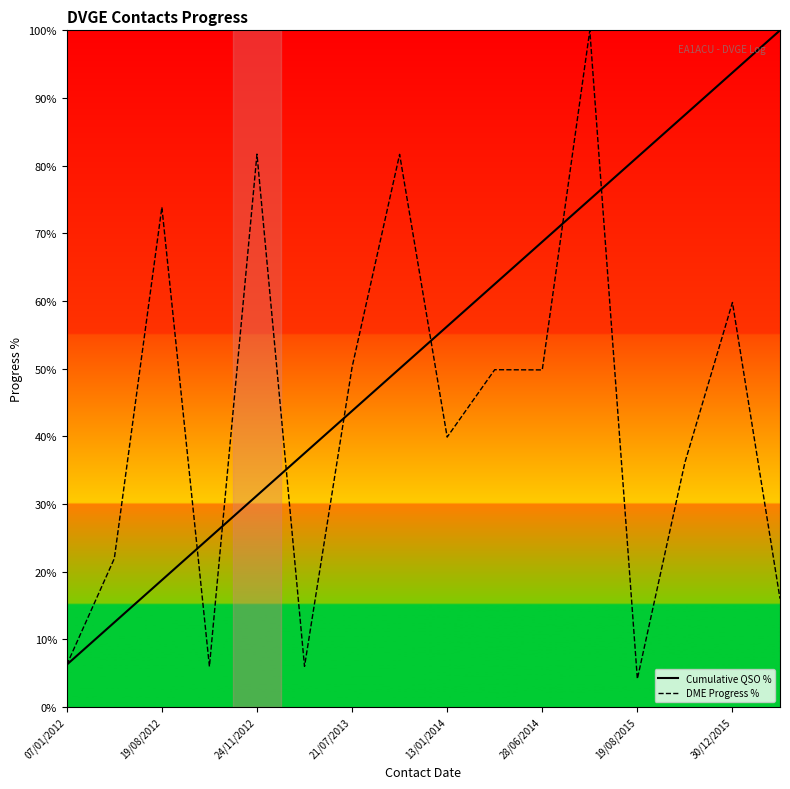

Which series has the largest range (max minus min)?

DME Progress %